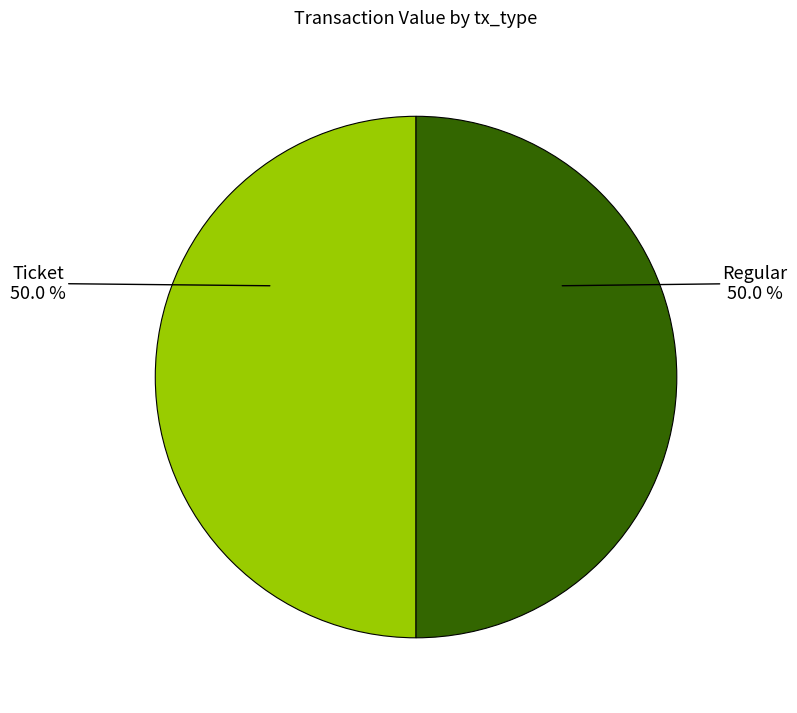

Approximately how many times larger is the value at Ticket compared to Regular?

1.0